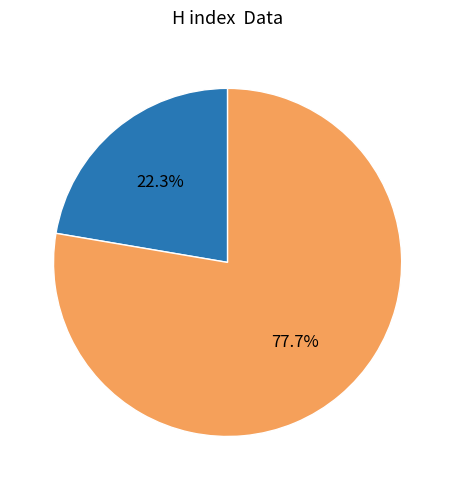

Is there any slice that represents more than half of the pie?

Yes